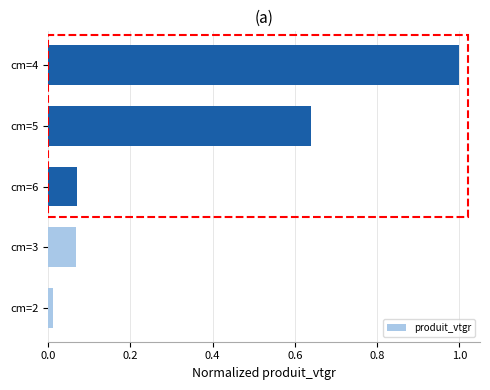

What is the average value?

0.4